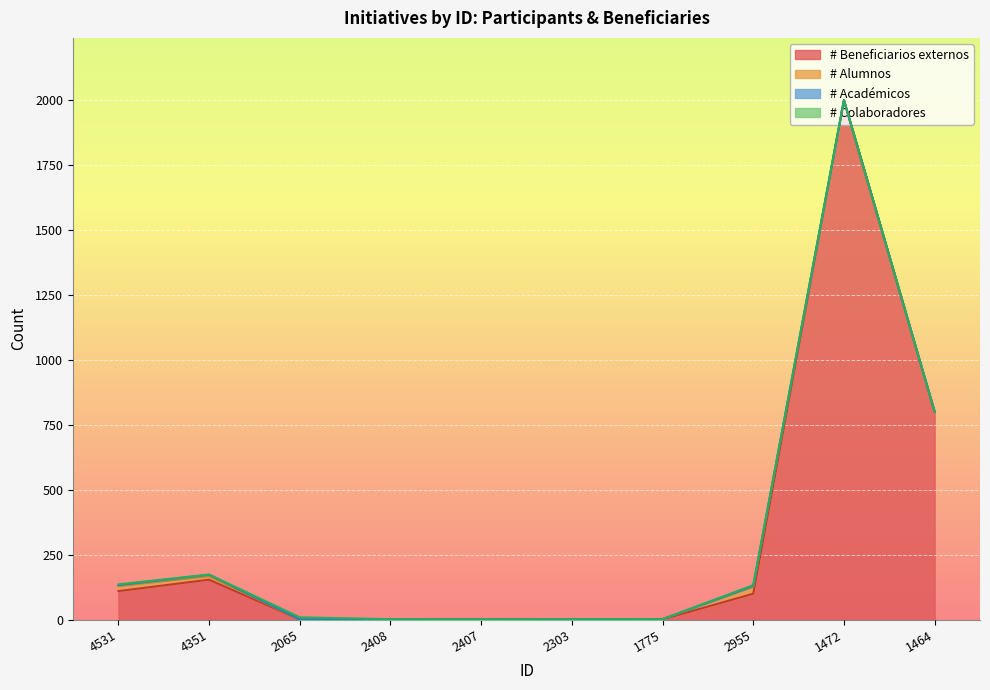

What is the minimum value for # Beneficiarios externos?

1